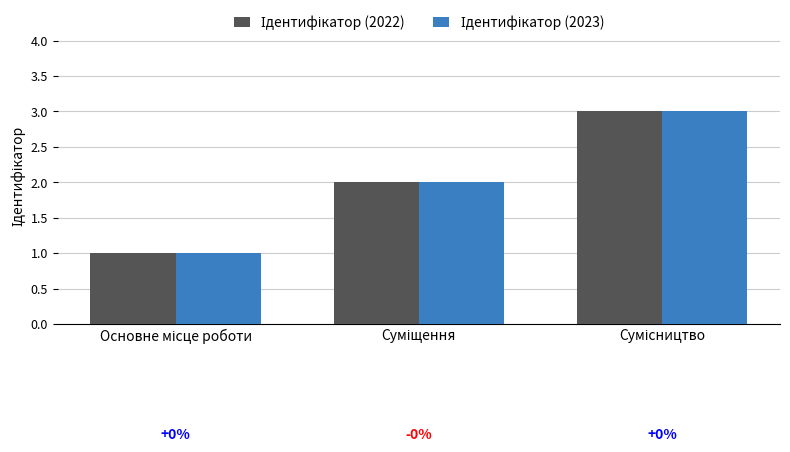

True or false: Ідентифікатор (2022) has a value of 3 at Сумісництво.

True